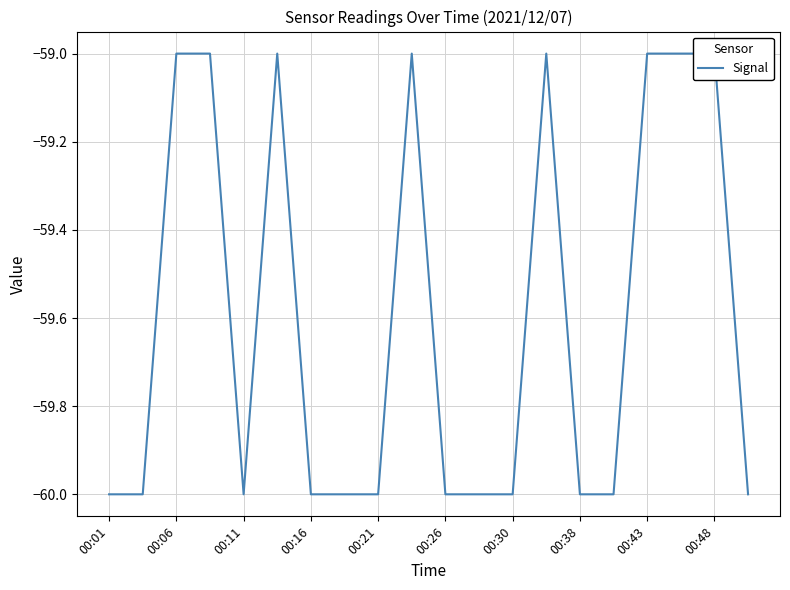

Does the chart display data point markers on the line(s)?

No